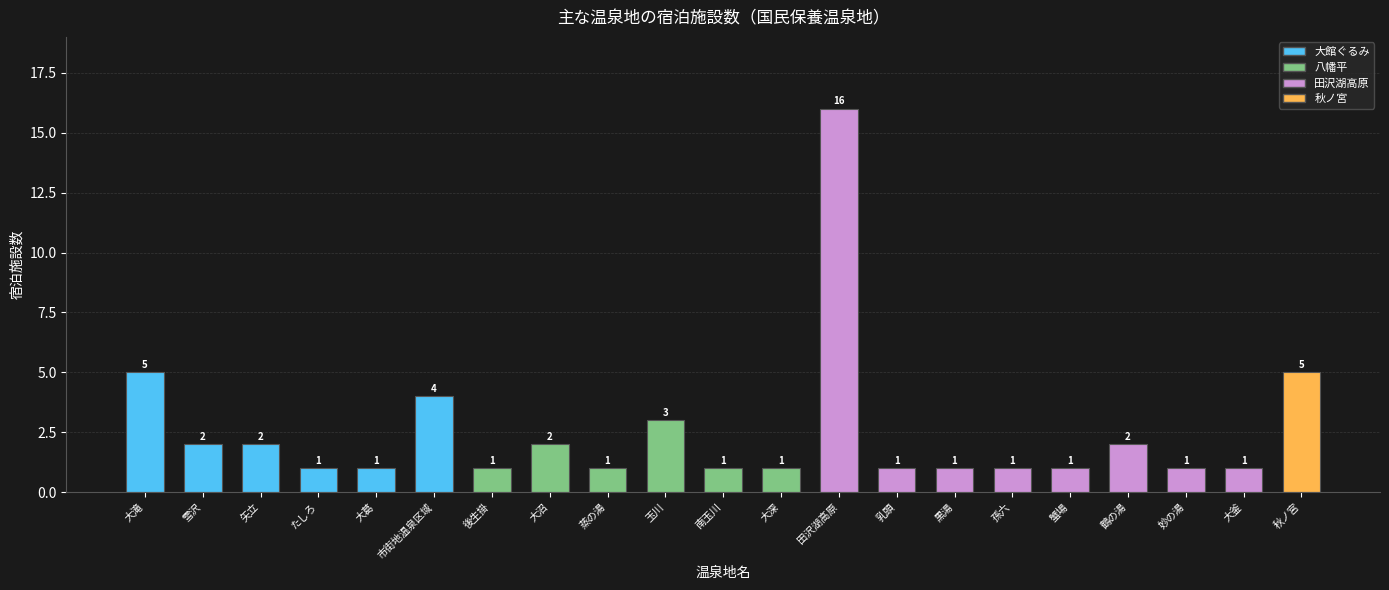

Reading left to right, extract all data points from this chart.

大滝=5	雪沢=2	矢立=2	たしろ=1	大葛=1	市街地温泉区域=4	後生掛=1	大沼=2	蒸の湯=1	玉川=3	南玉川=1	大深=1	田沢湖高原=16	乳頭=1	黒湯=1	孫六=1	蟹場=1	鶴の湯=2	妙の湯=1	大釜=1	秋ノ宮=5